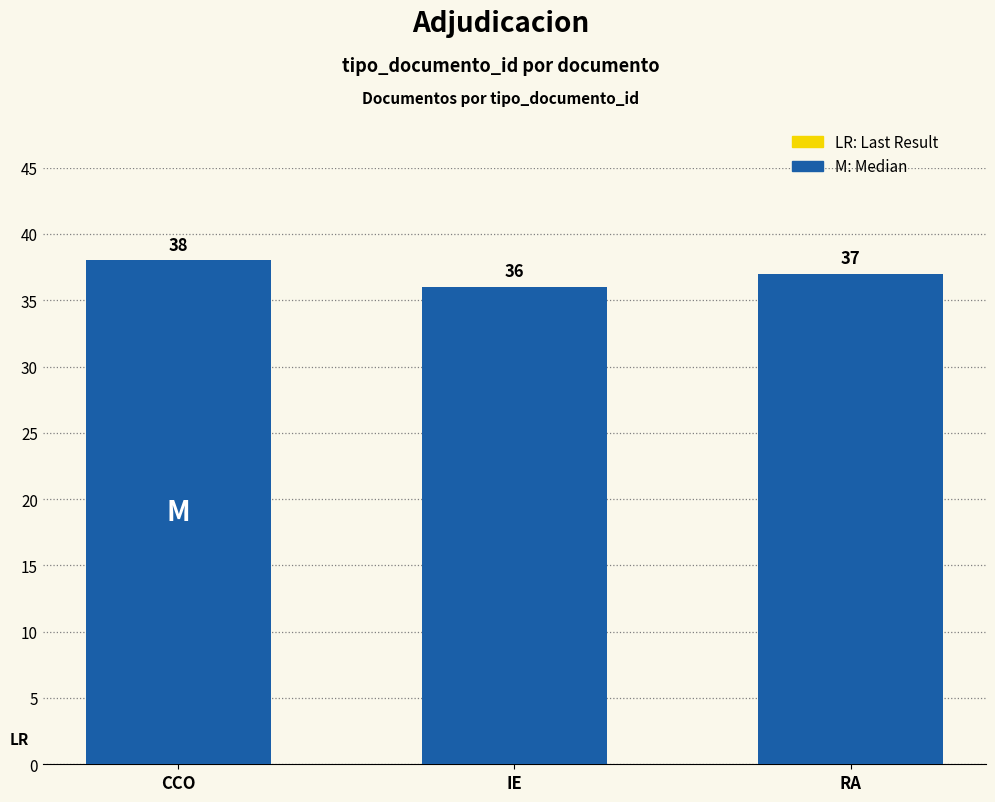

What is the label of the 1st bar from the left?

CCO